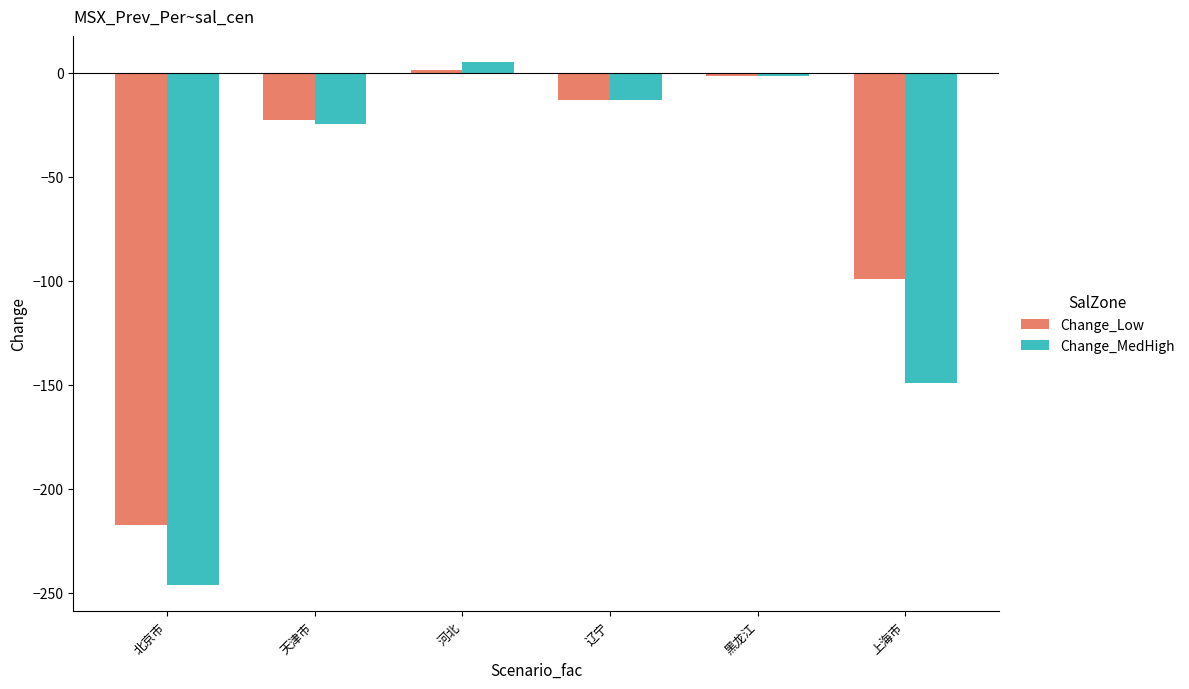

How many data points does each series have?

6